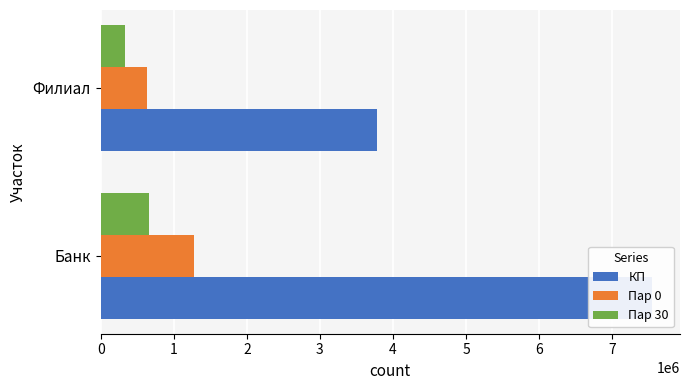

Which series changed the most between Банк and Филиал?

КП